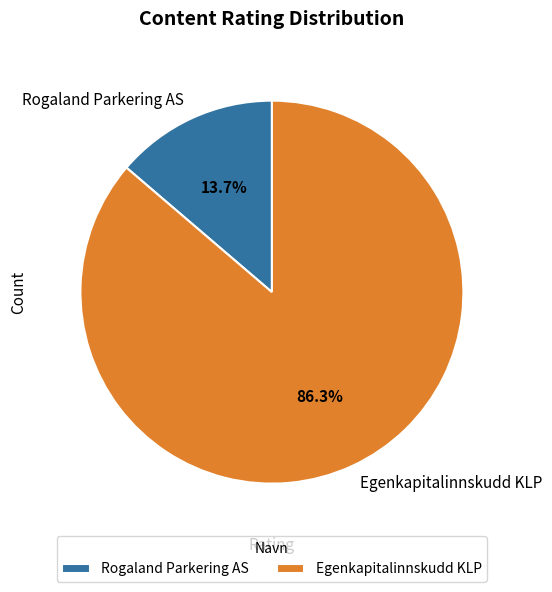

Combined, do Rogaland Parkering AS and Egenkapitalinnskudd KLP account for over 50%?

Yes